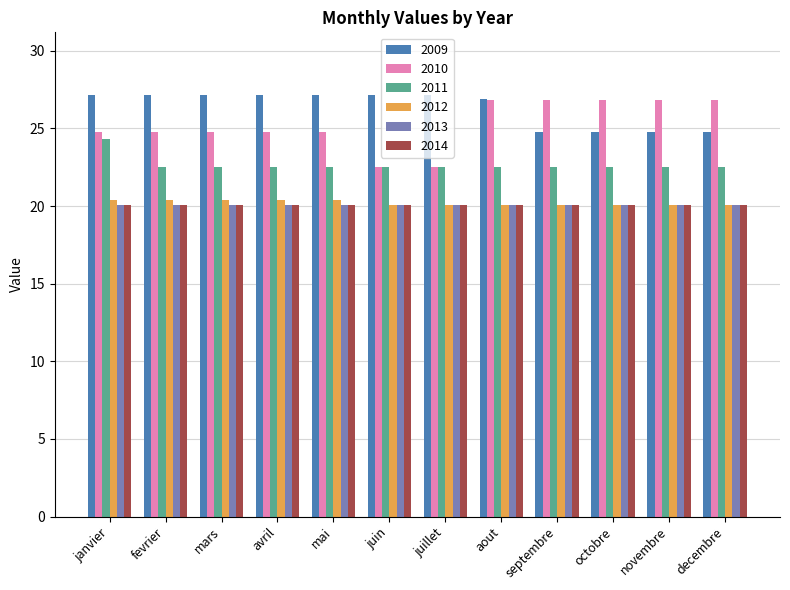

The value of 2012 at aout is 20.0. True or false?

True